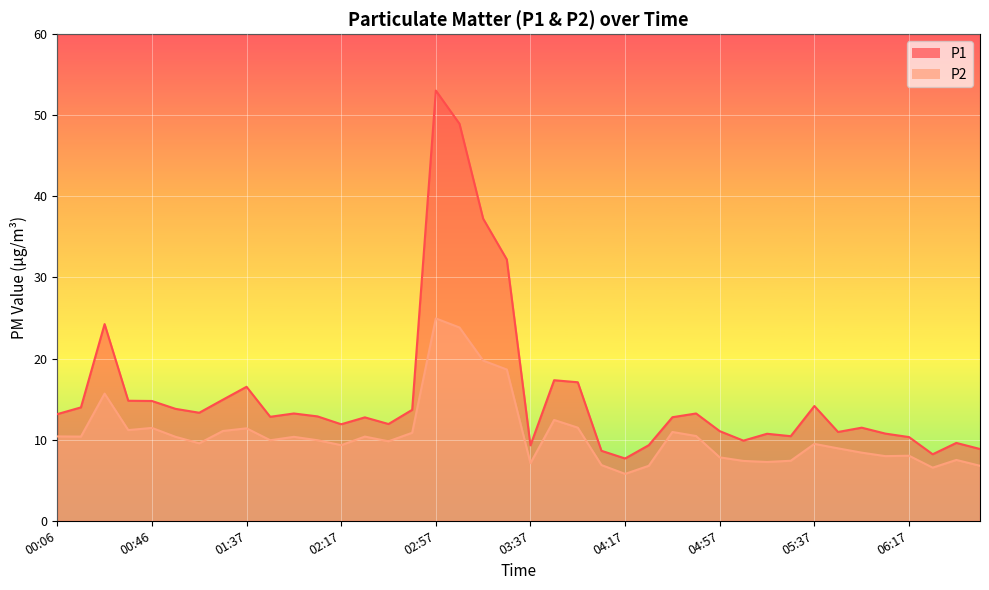

True or false: P1 and P2 cross at least once.

False